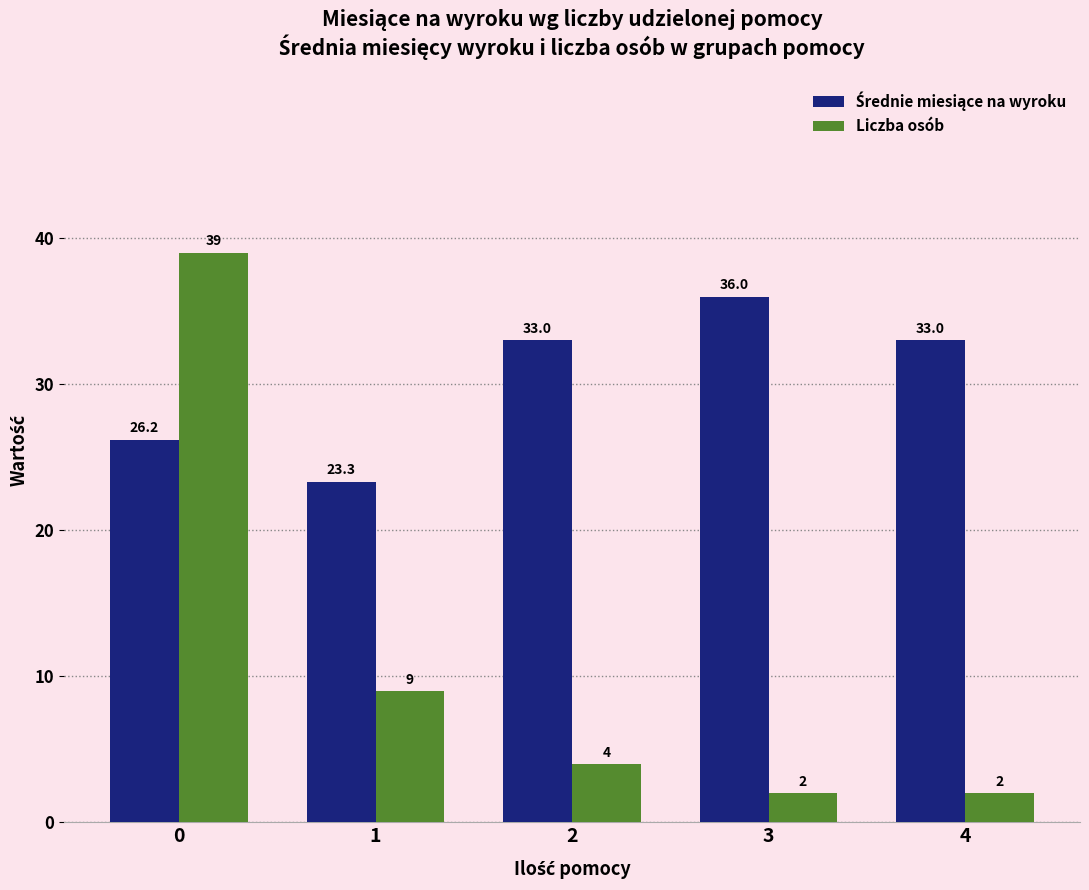

Is it true that Liczba osób equals 62.1 at 0?

False